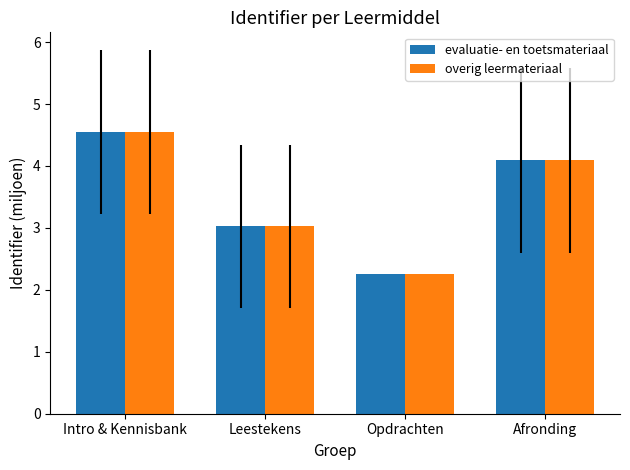

Where does the overig leermateriaal series first go above 4?

Intro & Kennisbank